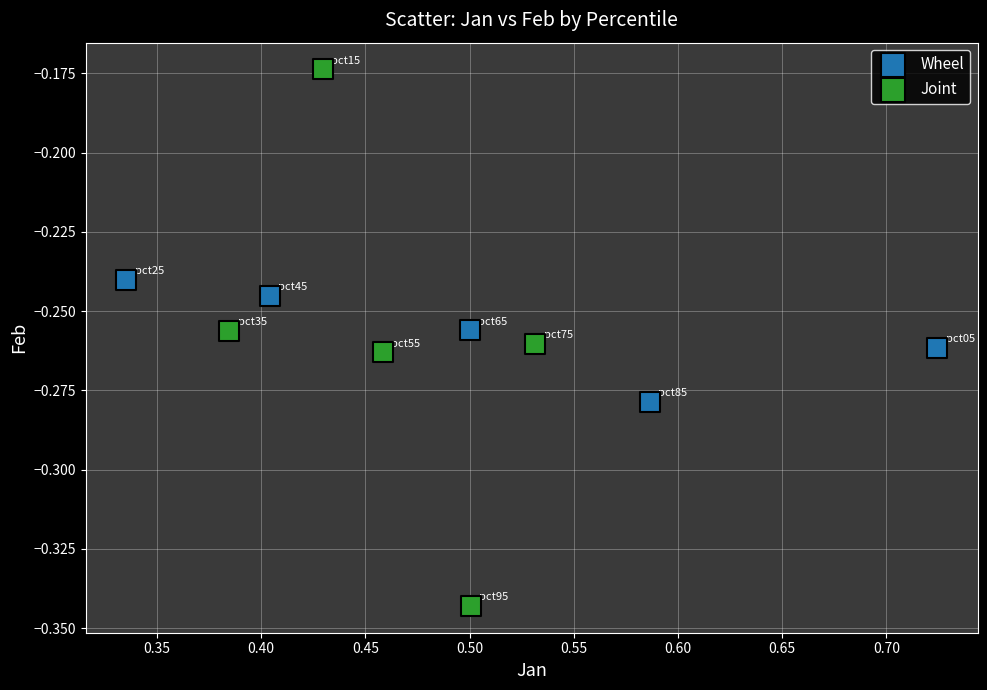

Which series has the largest Y range (max minus min)?

Joint